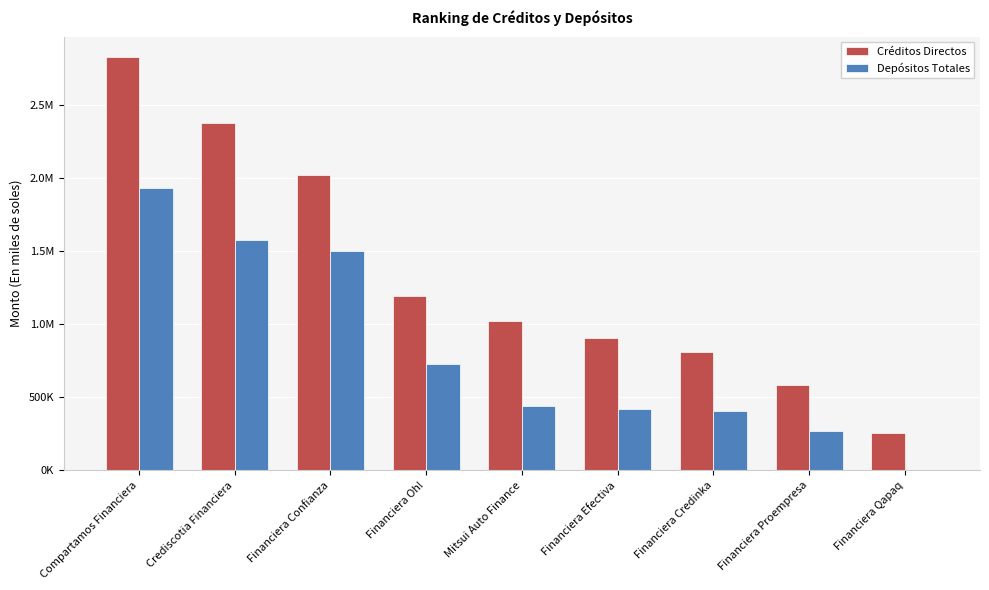

Reading left to right, extract all data points from this chart.

Créditos Directos: Compartamos Financiera=2824933.9	Crediscotia Financiera=2375327.9	Financiera Confianza=2022414.6	Financiera Oh!=1195035.0	Mitsui Auto Finance=1021744.2	Financiera Efectiva=906543.9	Financiera Credinka=811768.3	Financiera Proempresa=584013.3	Financiera Qapaq=255977.9
Depósitos Totales: Compartamos Financiera=1930401.9	Crediscotia Financiera=1576640.2	Financiera Confianza=1500532.9	Financiera Oh!=726055.8	Mitsui Auto Finance=438989.5	Financiera Efectiva=421872.8	Financiera Credinka=403873.3	Financiera Proempresa=267399.6	Financiera Qapaq=0.0